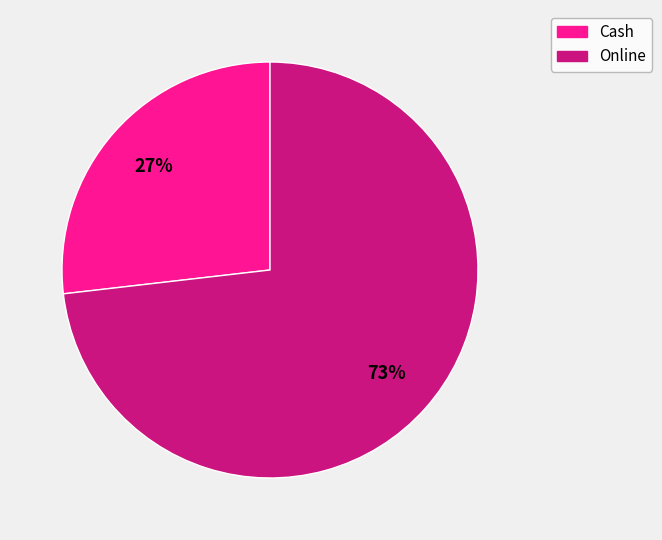

Combined, do Online and Cash account for over 50%?

Yes